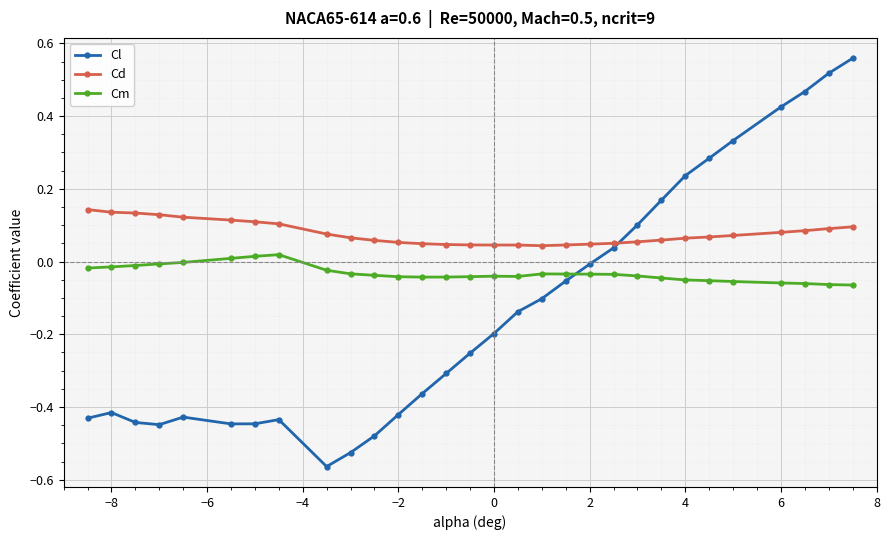

What is the difference between the maximum and minimum values in the Cl series?

1.1